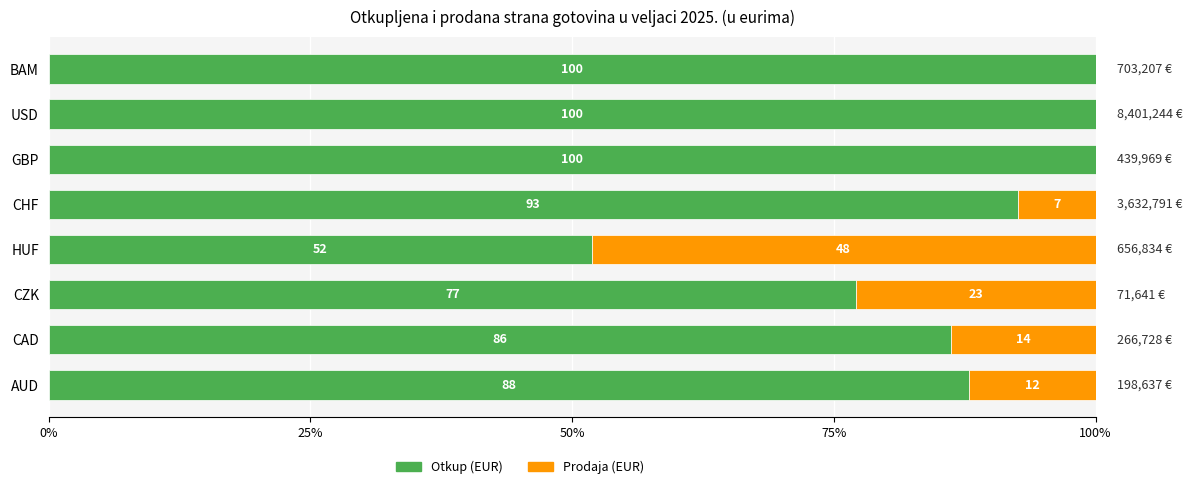

The Otkup (EUR) series shows 149.7 at USD. True or false?

False